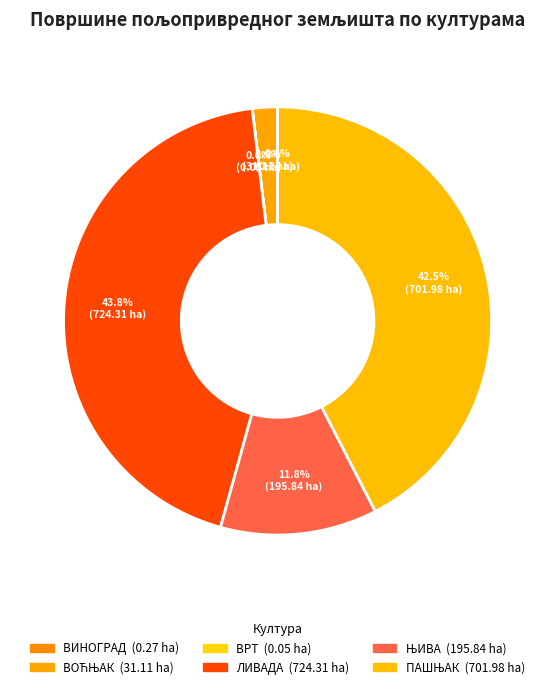

To the nearest percent, what is the combined percentage of ЛИВАДА and ВОЋЊАК?

46%